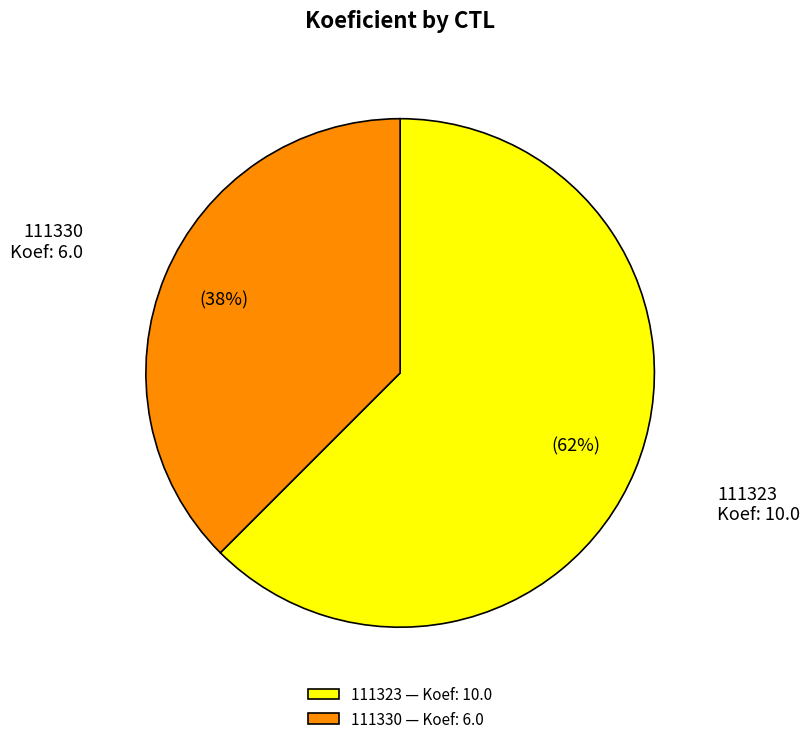

Is 111323 the majority of the pie?

Yes